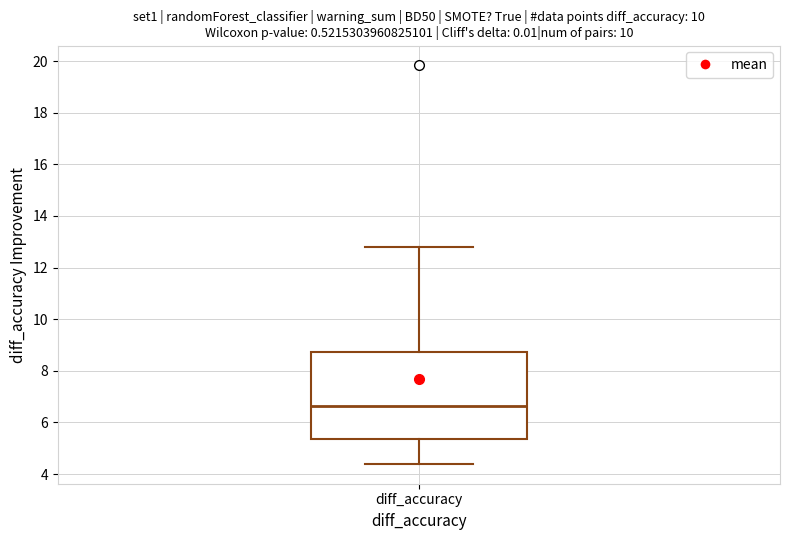

Read this box plot against the y-axis: the position of the median line, the range covered by the box, and the ends of both whiskers. The values are not printed on the chart, so give them approximately, as read against the axis.

median 6.6, box 5.4 to 8.8, whiskers 4.4 to 12.8